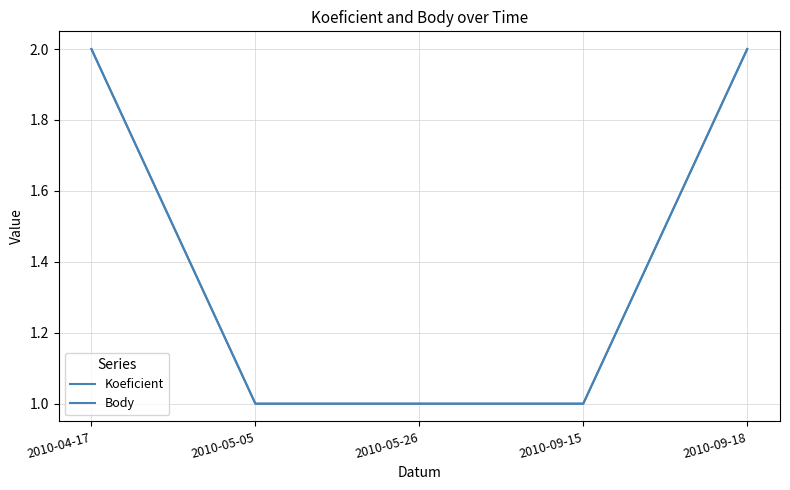

Is it true that Body equals 1 at 2010-04-17?

False